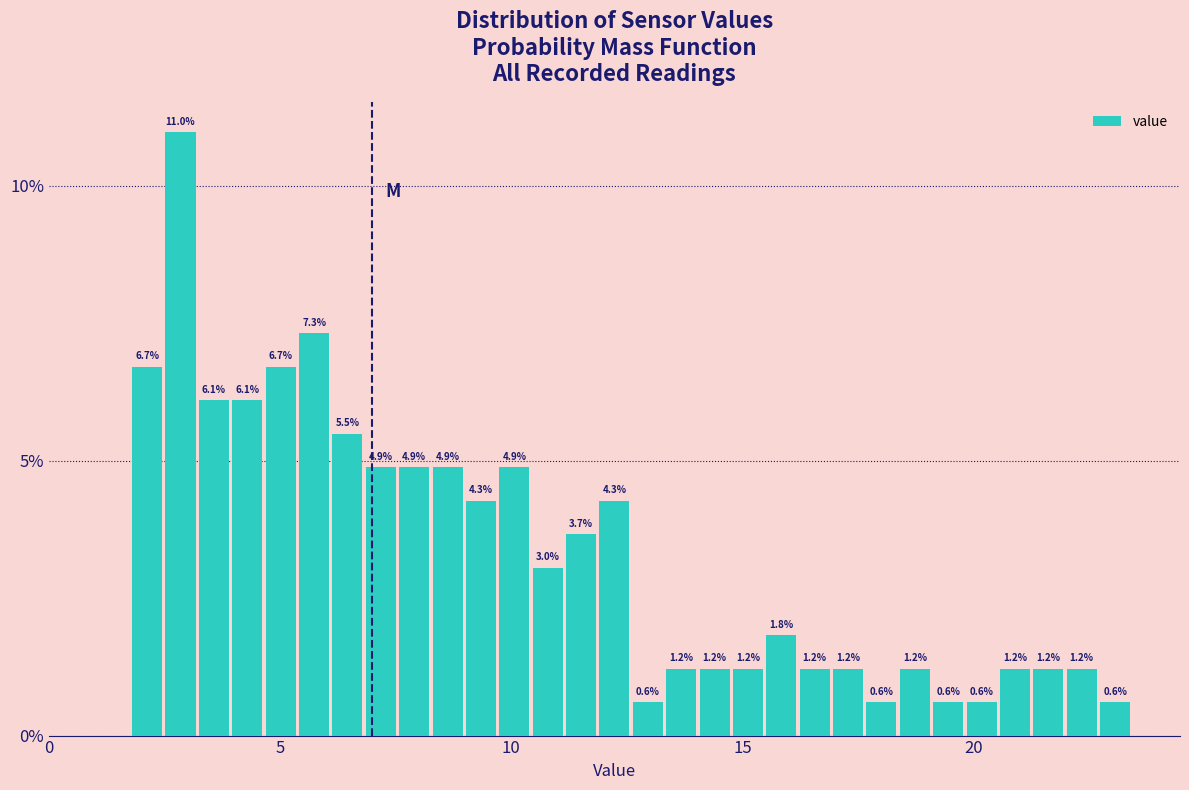

Around what value on the x-axis is the tallest bar? Give the approximate position of its centre, as read against the axis.

3.0